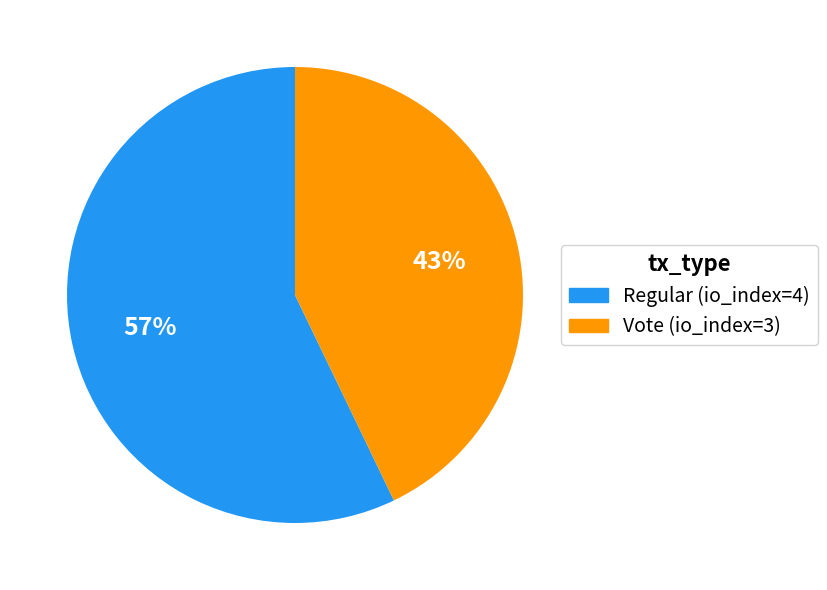

To the nearest percent, what portion does Vote (io_index=3) represent?

43%